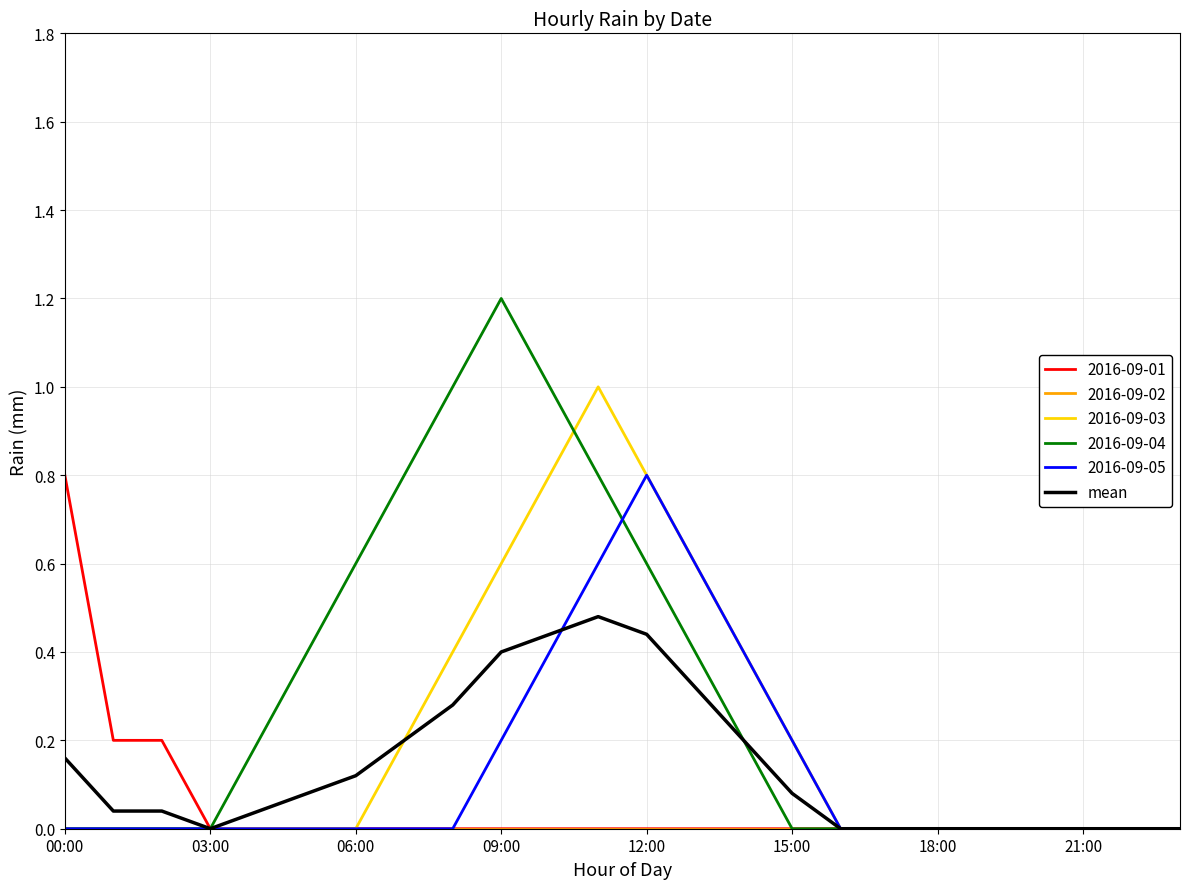

Which series has the widest spread of values?

2016-09-04